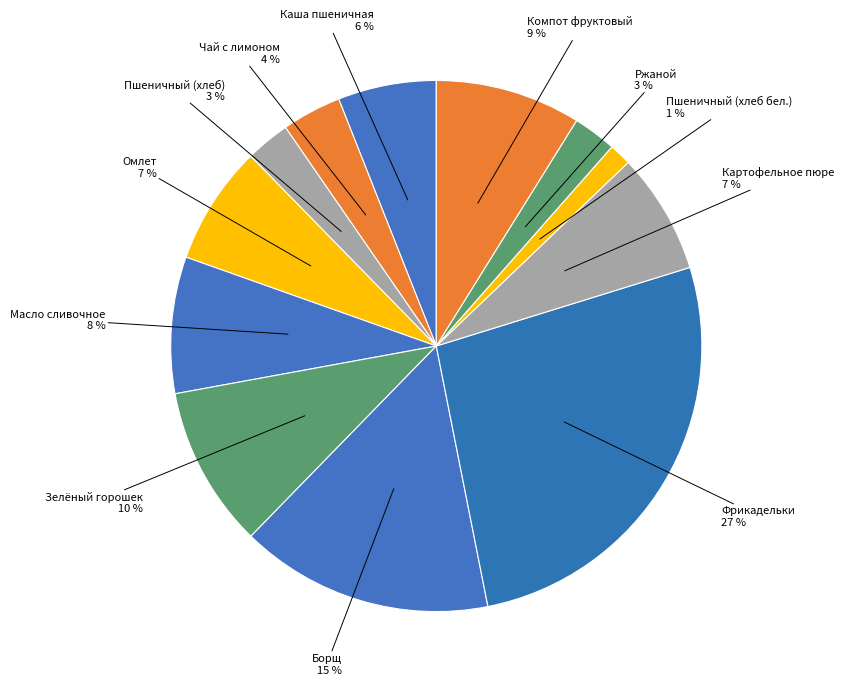

Combined, do Картофельное пюре and Чай с лимоном account for over 50%?

No